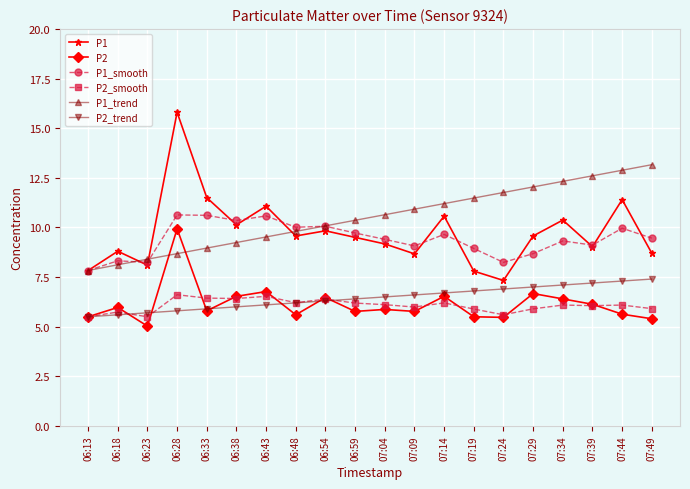

In P1_smooth, how many points are lower than both neighbors (excluding endpoints)?

6